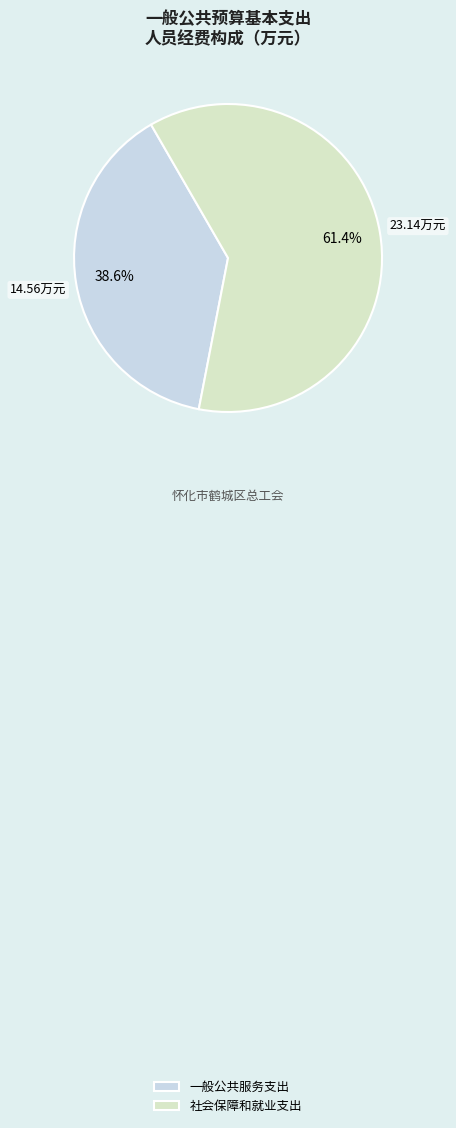

Which slice is the smallest?

一般公共服务支出